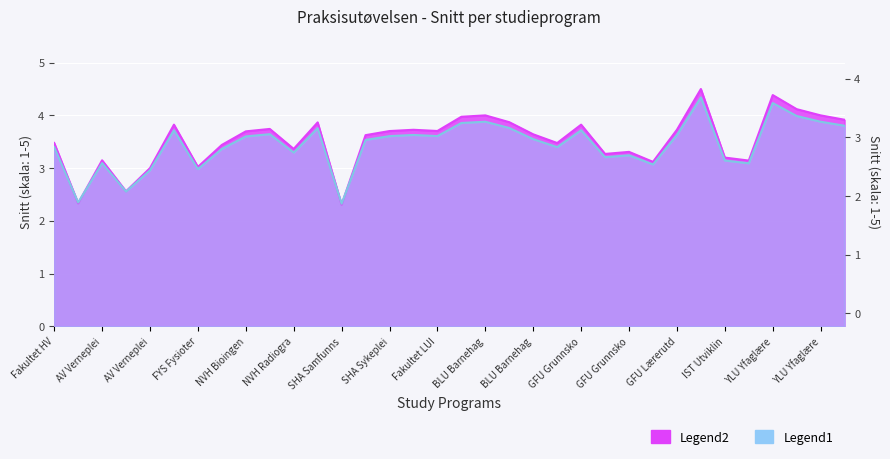

Is it true that the value at BLU Barnehagelærer - deltid is 3.9?

True